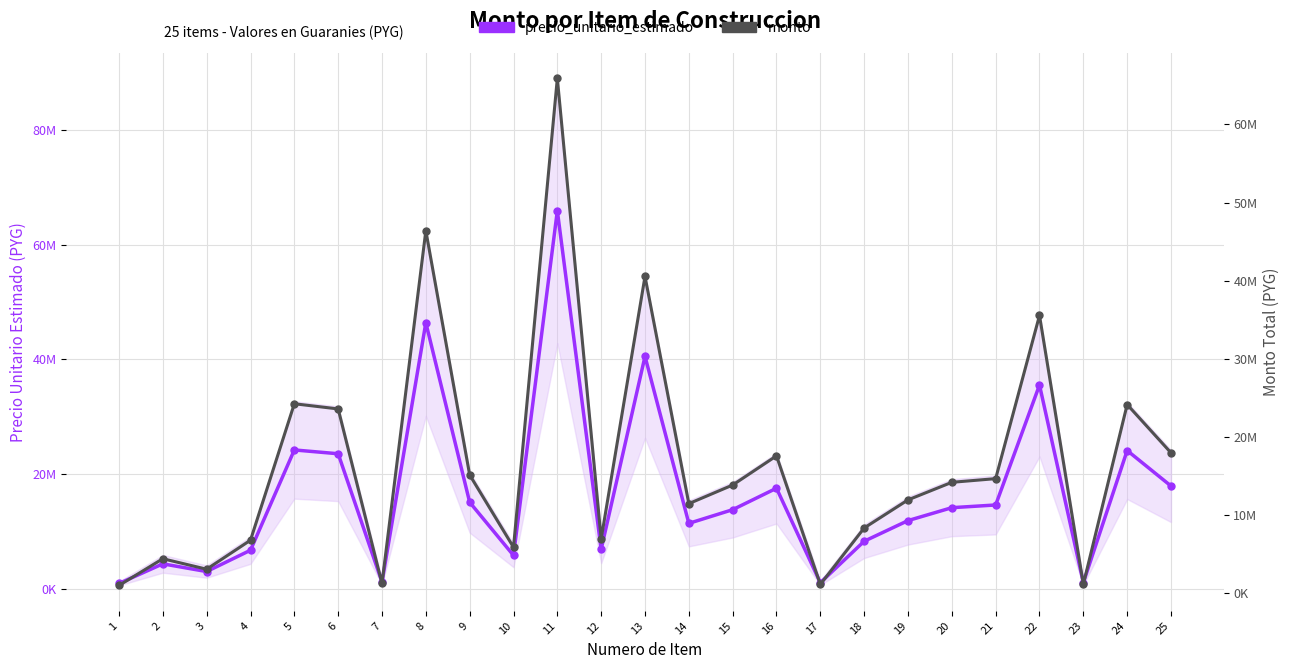

List the labels in order of precio_unitario_estimado value, smallest first.

1, 17, 23, 7, 3, 2, 10, 4, 12, 18, 14, 19, 15, 20, 21, 9, 16, 25, 6, 24, 5, 22, 13, 8, 11